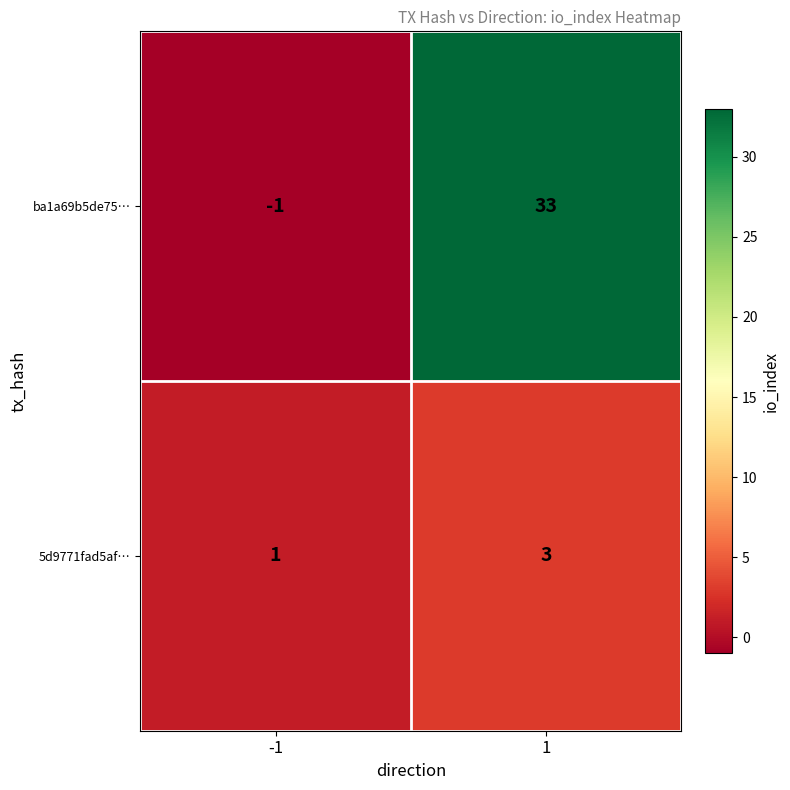

What is the sum of all 5d9771fad5af… values?

4